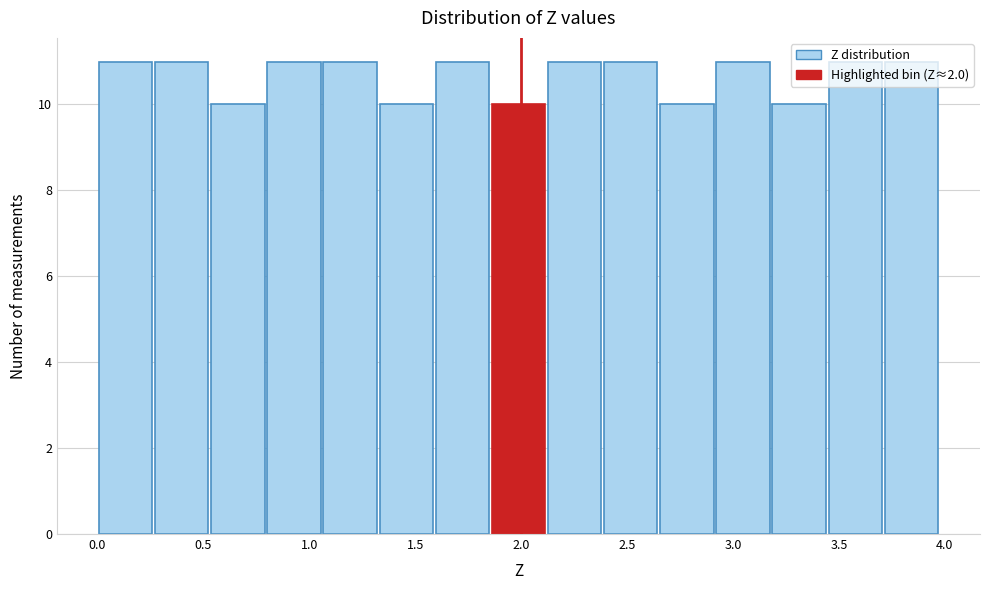

Reading left to right, transcribe this chart: for each bar, give the range it covers on the x-axis and its height. Neither the bar edges nor the heights are printed on the chart, so give them approximately, as read against the axes.

0.000 to 0.265: 11
0.265 to 0.530: 11
0.530 to 0.795: 10
0.795 to 1.060: 11
1.060 to 1.325: 11
1.325 to 1.590: 10
1.590 to 1.855: 11
1.855 to 2.120: 10
2.120 to 2.385: 11
2.385 to 2.650: 11
2.650 to 2.915: 10
2.915 to 3.180: 11
3.180 to 3.445: 10
3.445 to 3.710: 11
3.710 to 3.975: 11